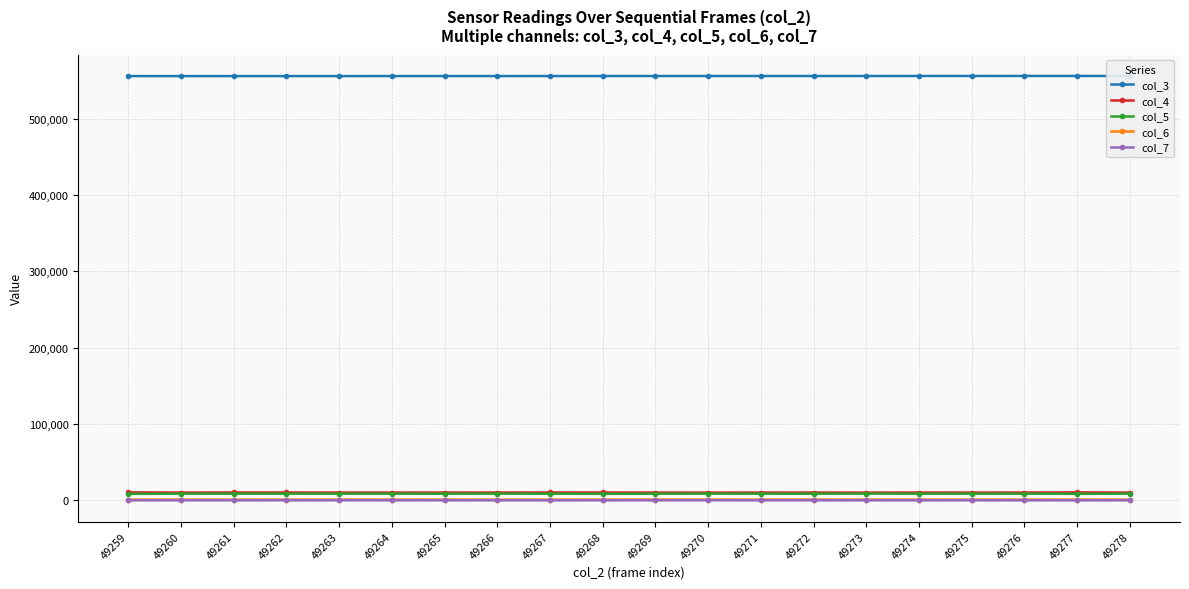

Which series changed the most between 49267 and 49277?

col_3